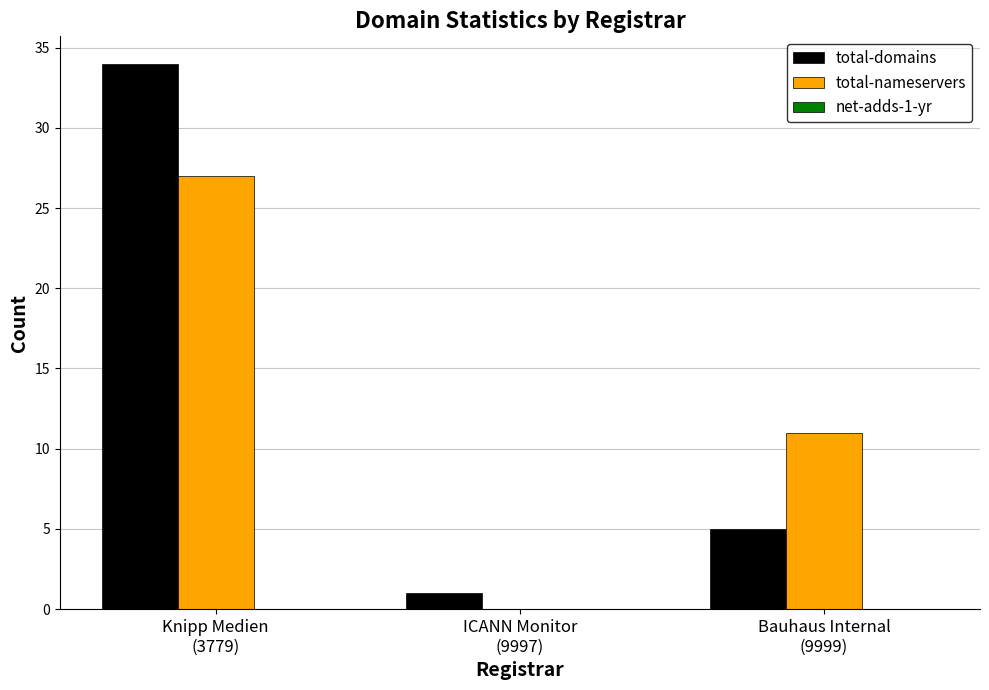

What is the maximum value shown in the chart?

34